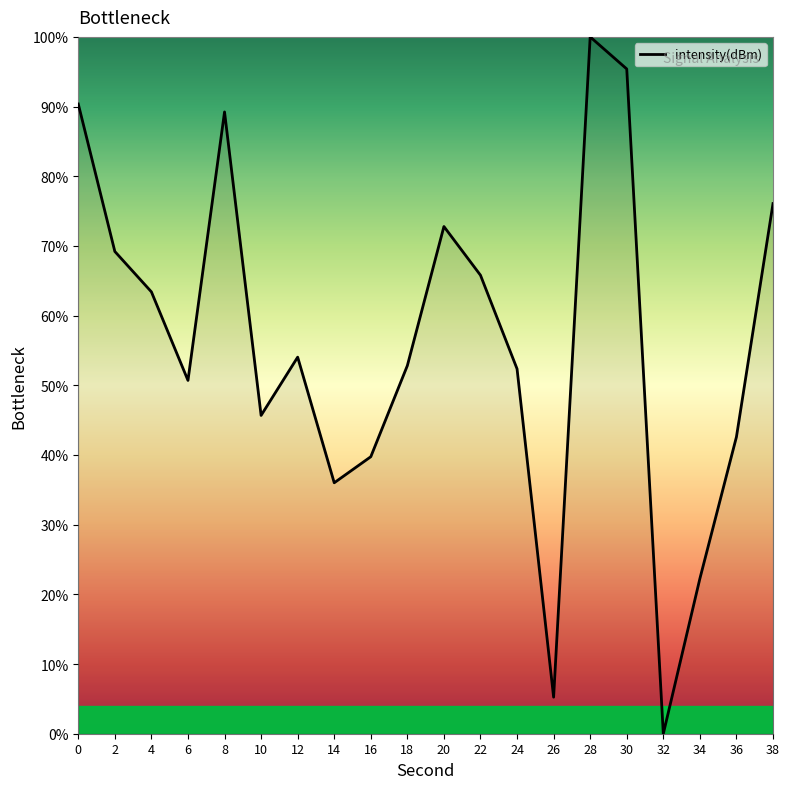

Which category has the lowest value across all series?

32